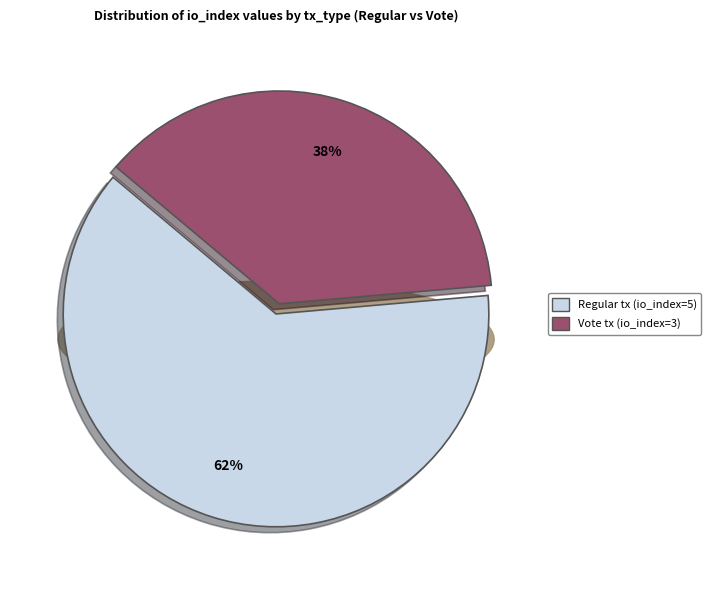

Does any single category account for the majority?

Yes